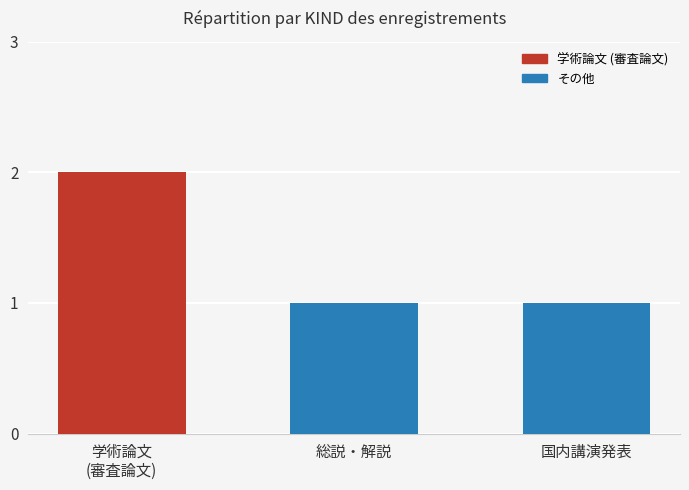

Is it true that the value at 総説・解説 is 1?

True